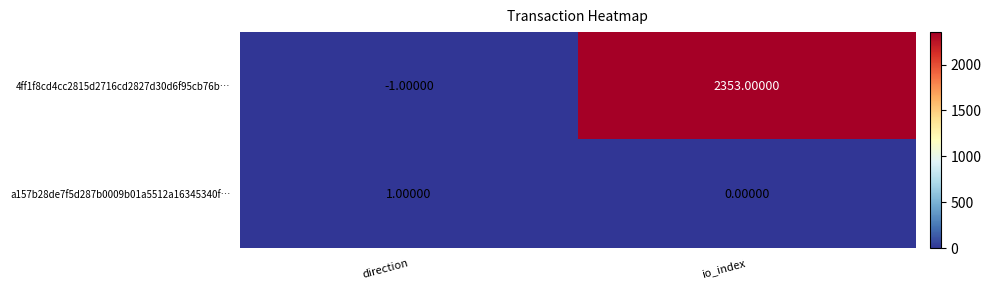

What is the difference between the maximum and minimum values in the 4ff1f8cd4cc2815d2716cd2827d30d6f95cb76b… series?

2354